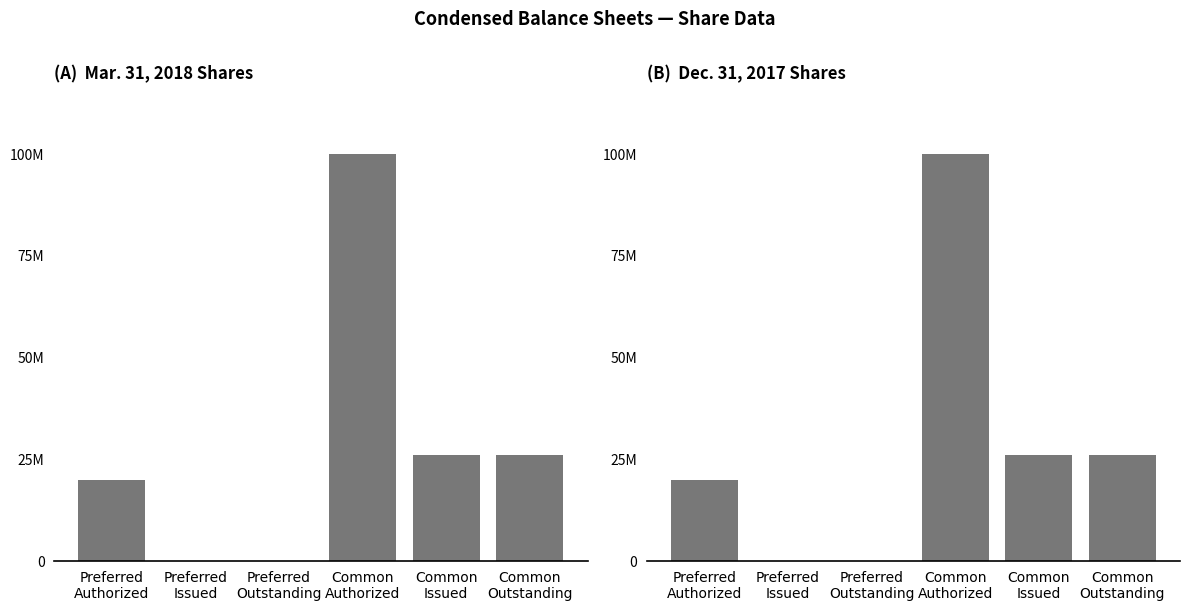

What is the label of the 3rd bar from the left?

Preferred
Outstanding